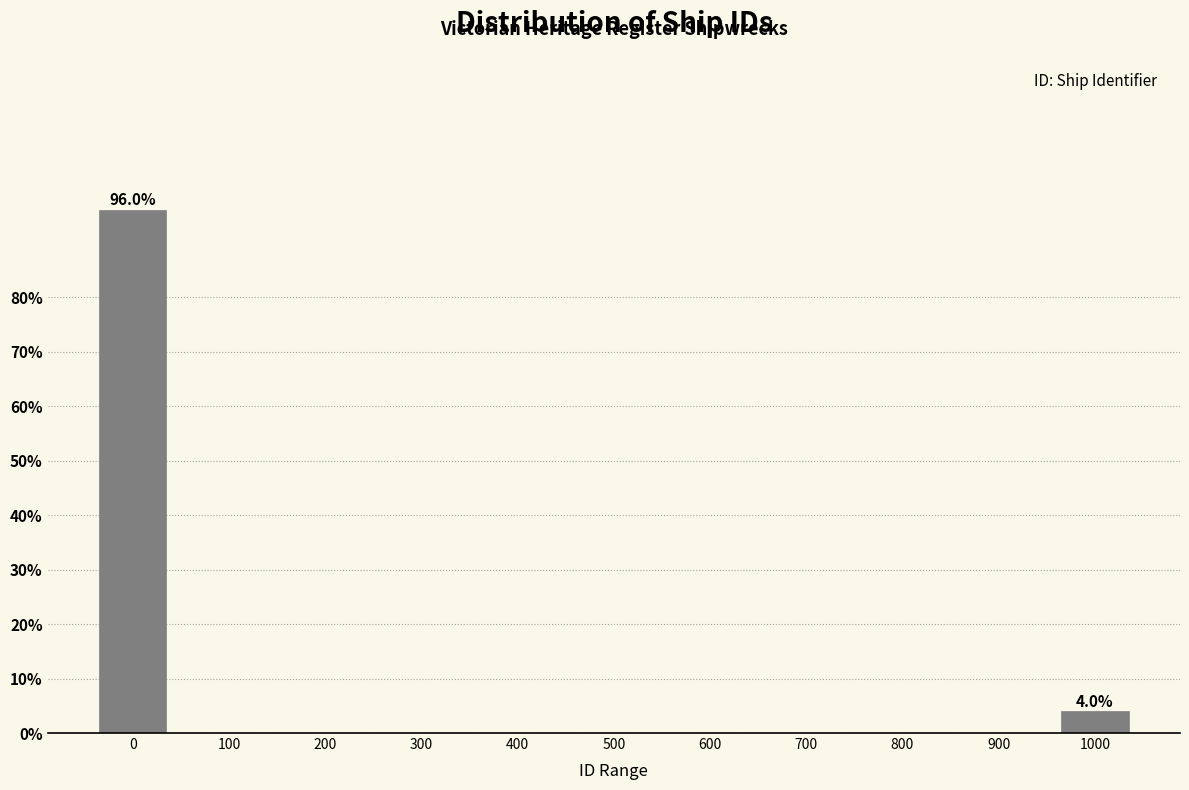

Reading left to right, what are all the values shown in this chart?

0=96	100=0	200=0	300=0	400=0	500=0	600=0	700=0	800=0	900=0	1000=4